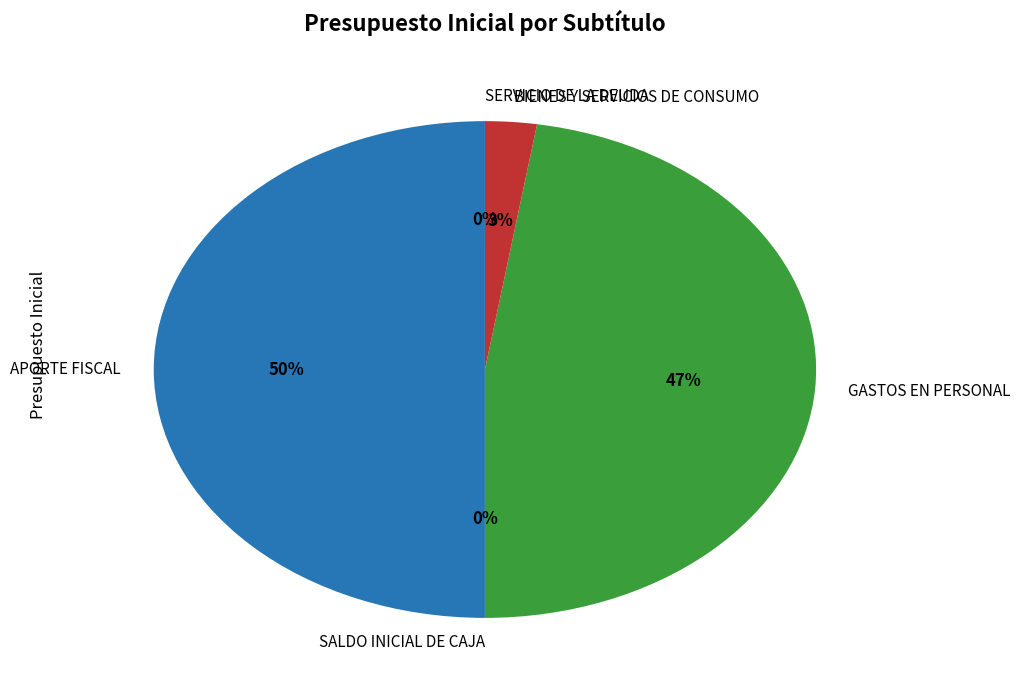

Which has a higher value, BIENES Y SERVICIOS DE CONSUMO or GASTOS EN PERSONAL?

GASTOS EN PERSONAL